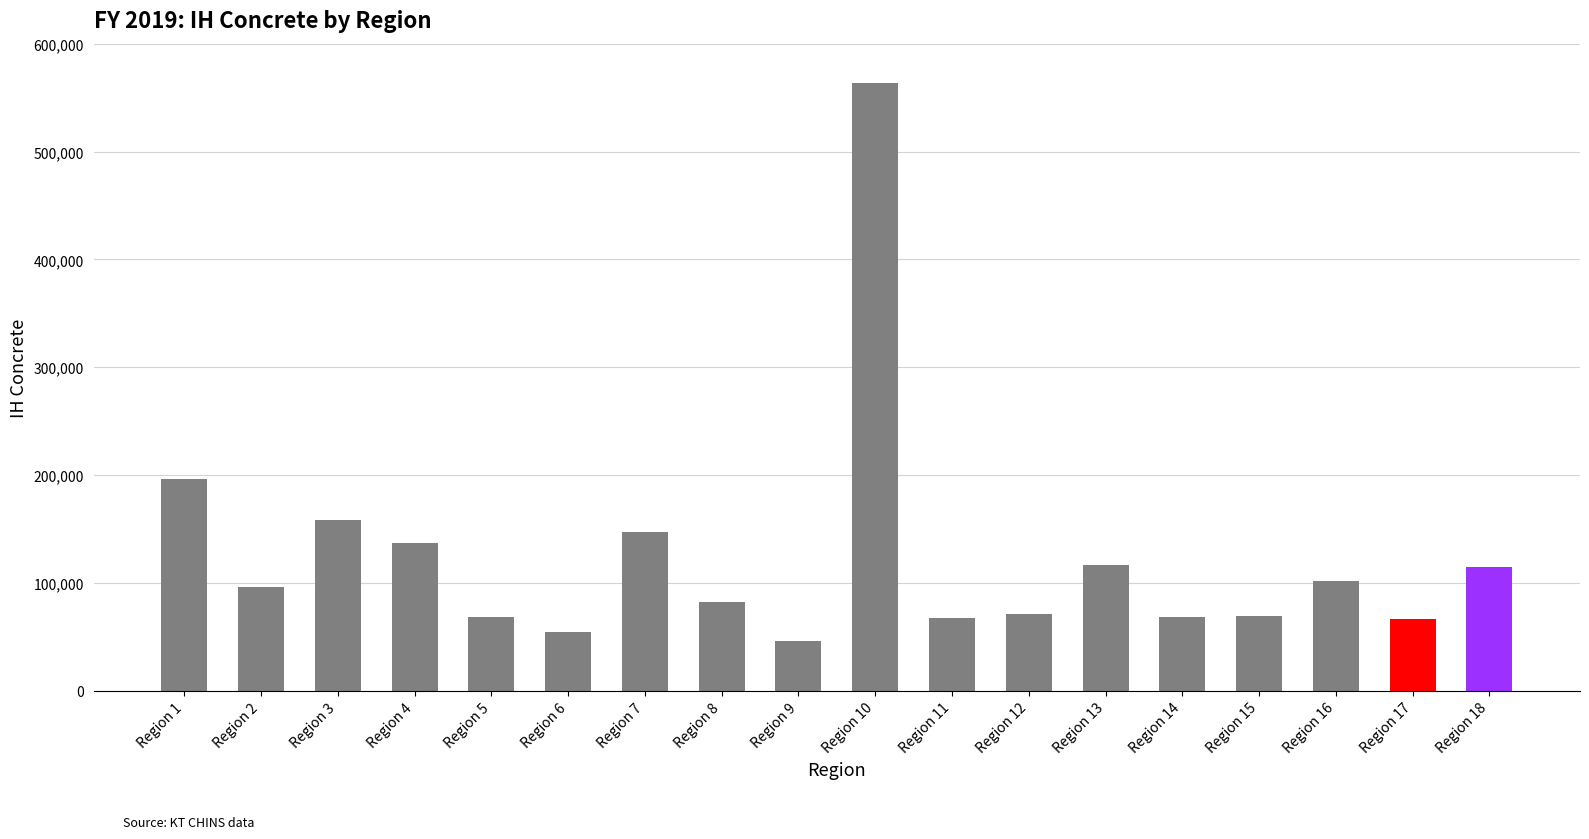

What is the difference between the second highest and second lowest values?

141826